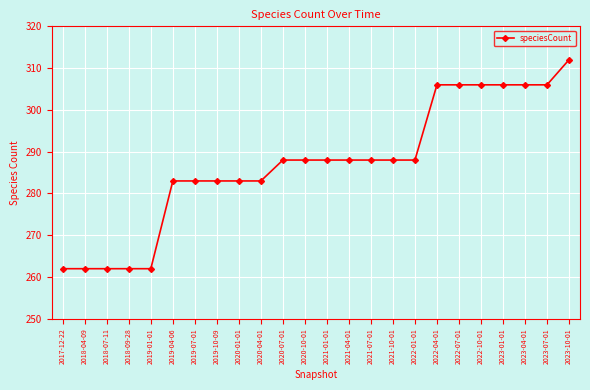

What is the value of the 6th point from the left?

283